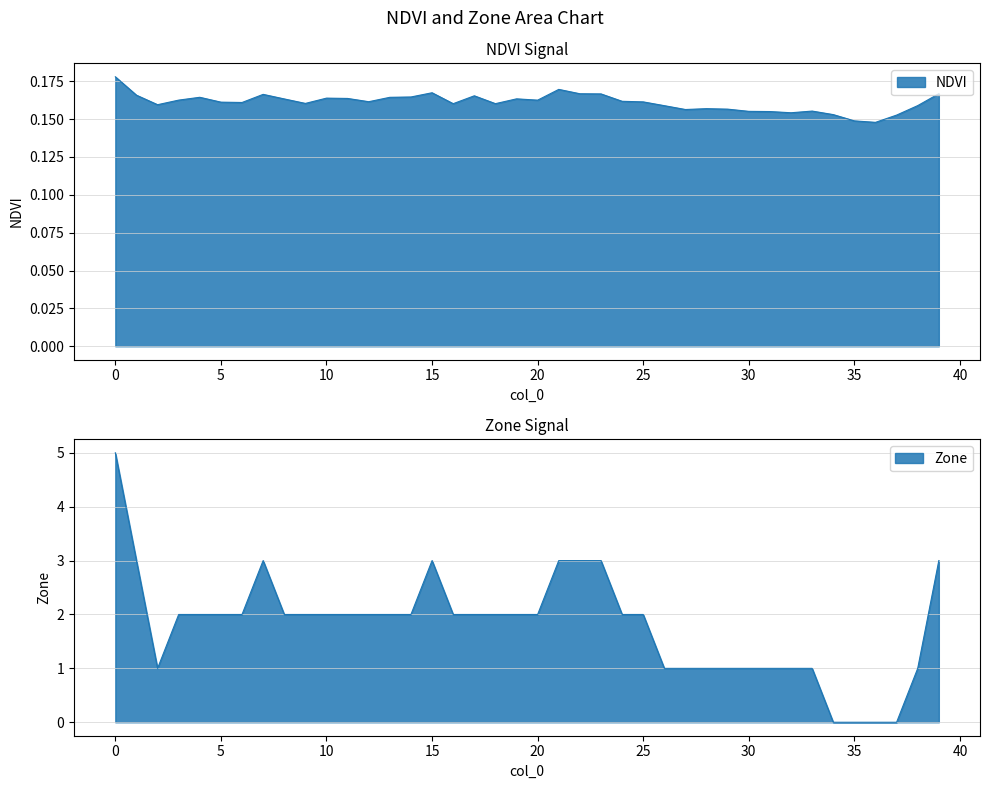

Rank the series by their average value, from lowest to highest.

NDVI, Zone